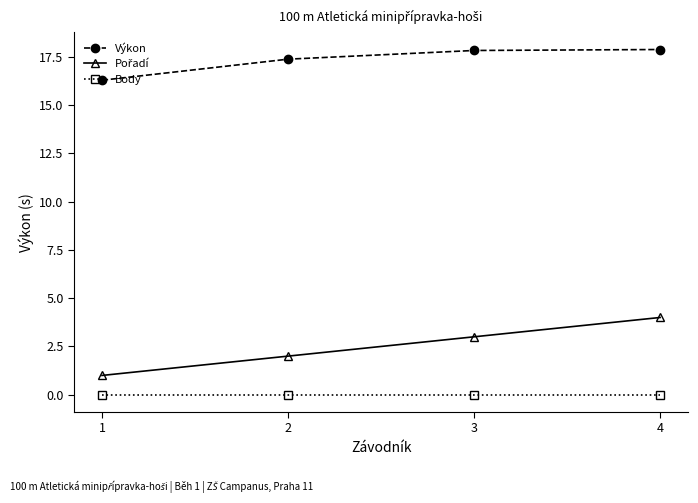

How many data points in Výkon are above 17?

3